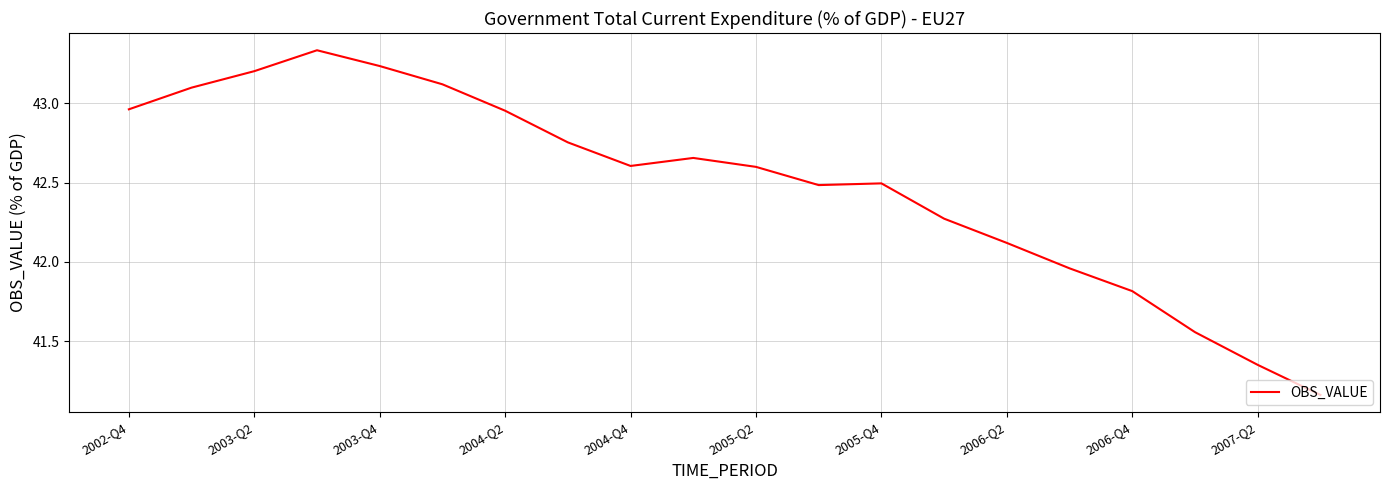

What is the difference between the maximum and minimum values?

2.2